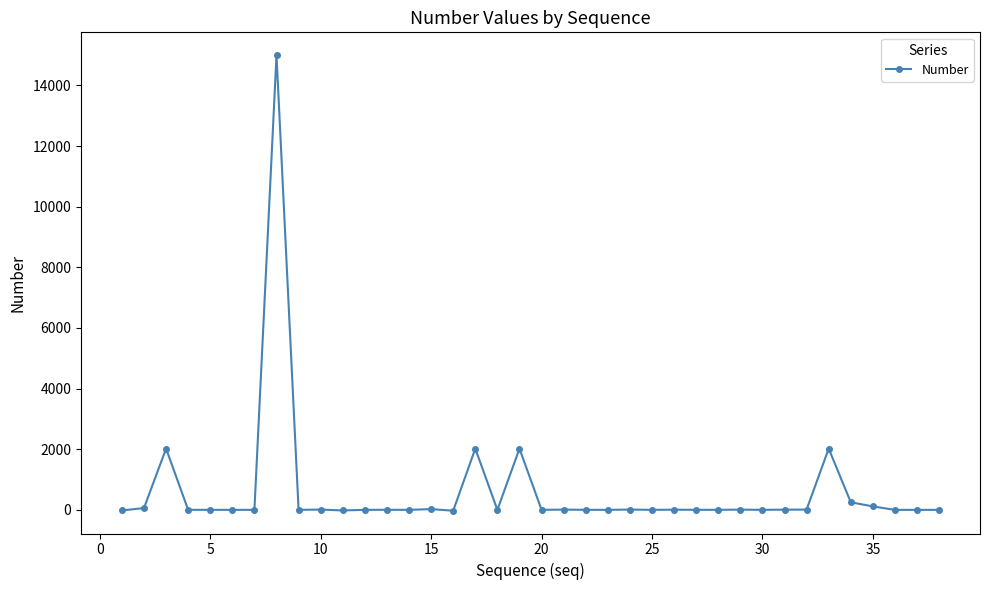

What is the maximum value shown in the chart?

15000.0